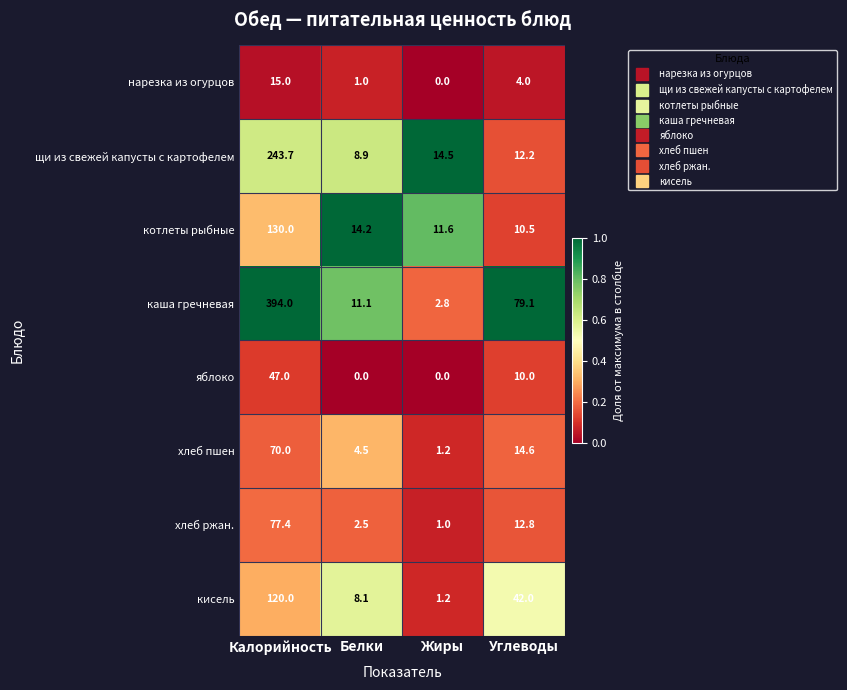

What is the approximate value of хлеб ржан. at Калорийность?

77.4